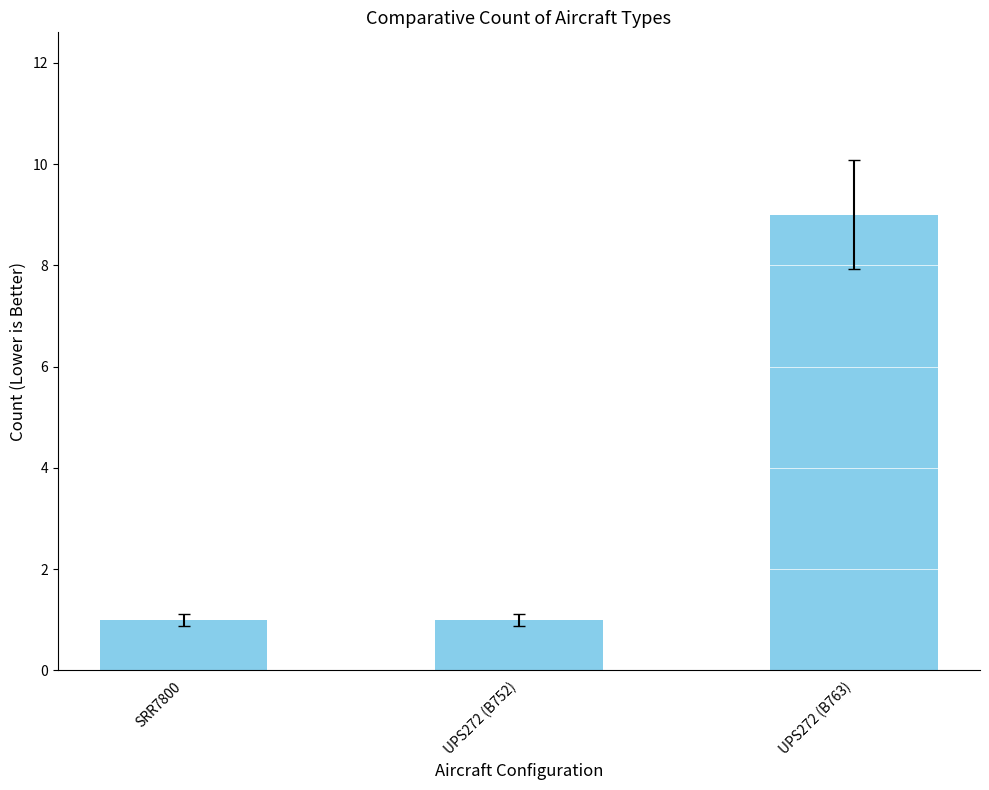

The chart shows a value of 1 at SRR7800. True or false?

True